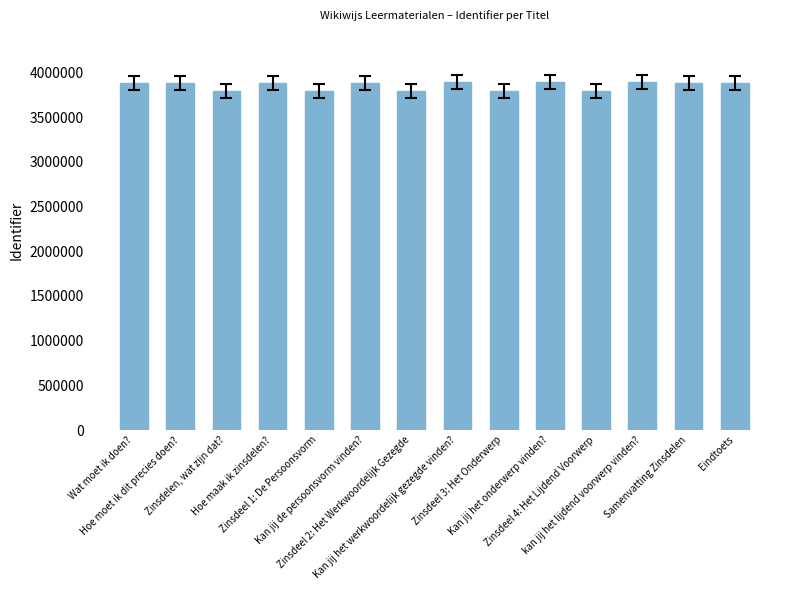

What is the difference between the maximum and minimum values?

100634